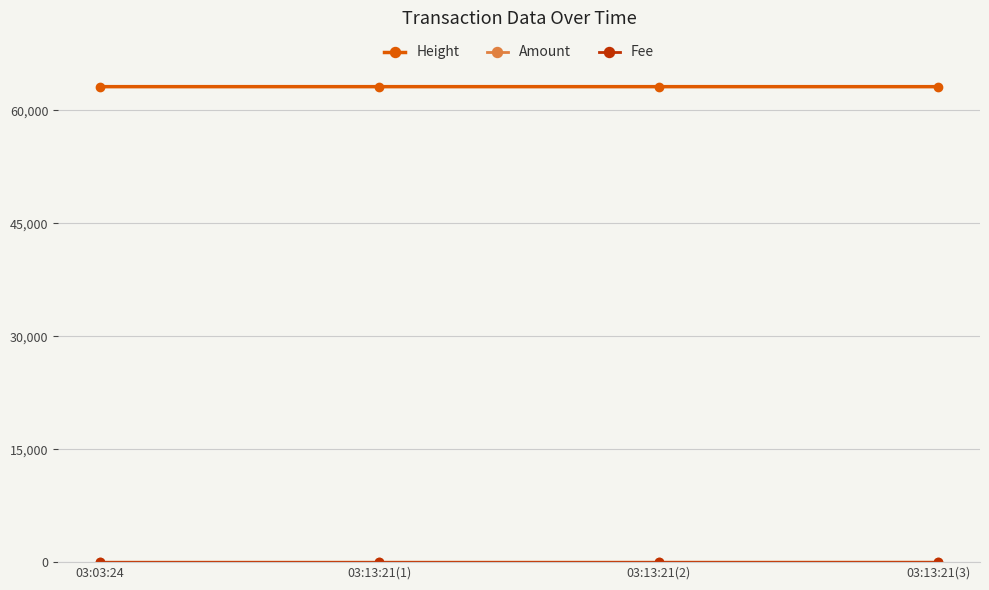

How many lines are shown in the chart?

3